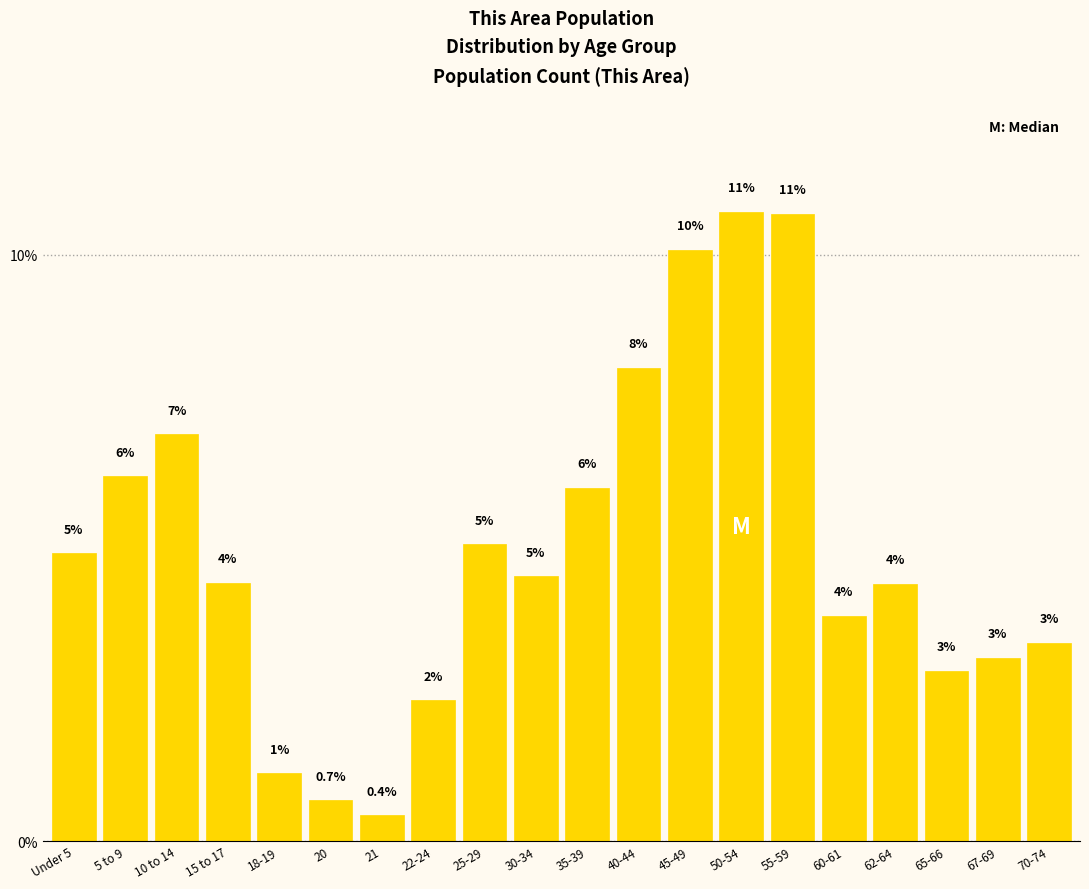

Does the chart contain any negative values?

No